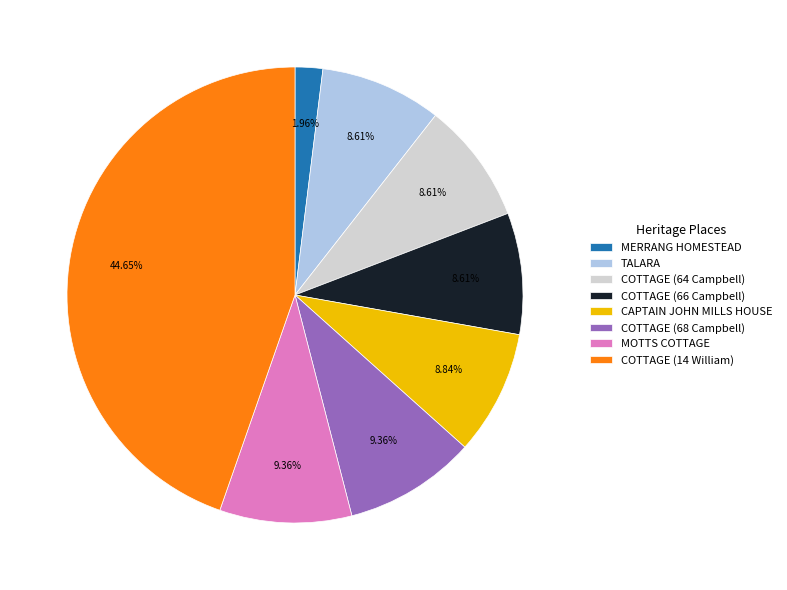

Which has a higher value, COTTAGE (14 William) or MERRANG HOMESTEAD?

COTTAGE (14 William)